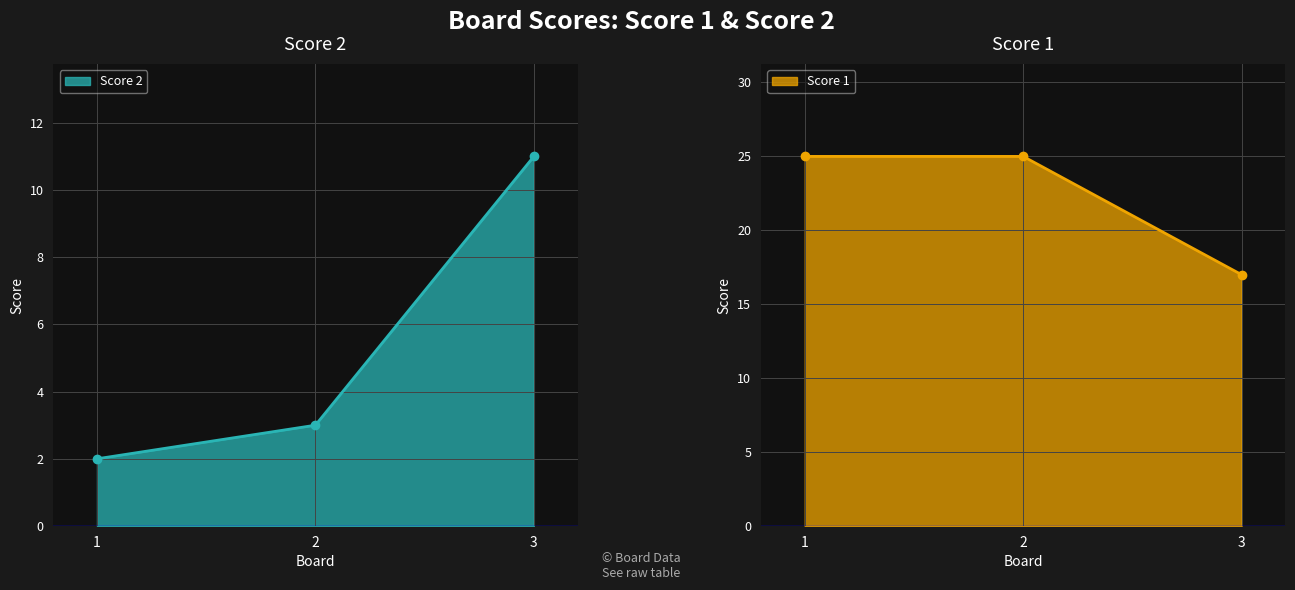

What is the value of the Score 2 point at the 1st from the left?

2